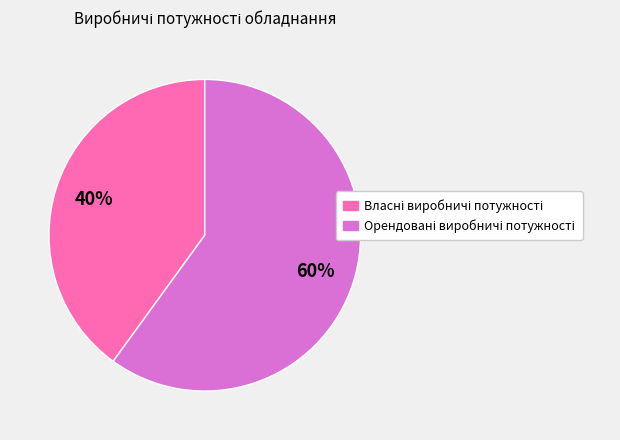

To the nearest percent, what is the difference between the largest and smallest slice percentages?

20%